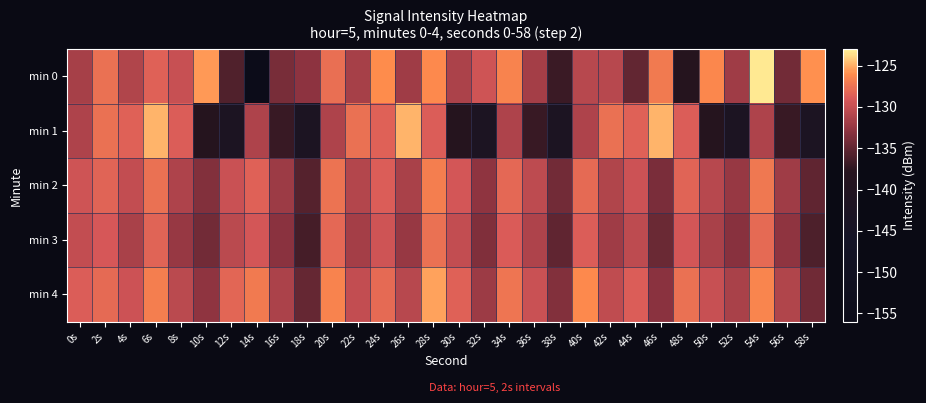

At 12s, list the series in order from largest to smallest.

min 4, min 2, min 3, min 0, min 1